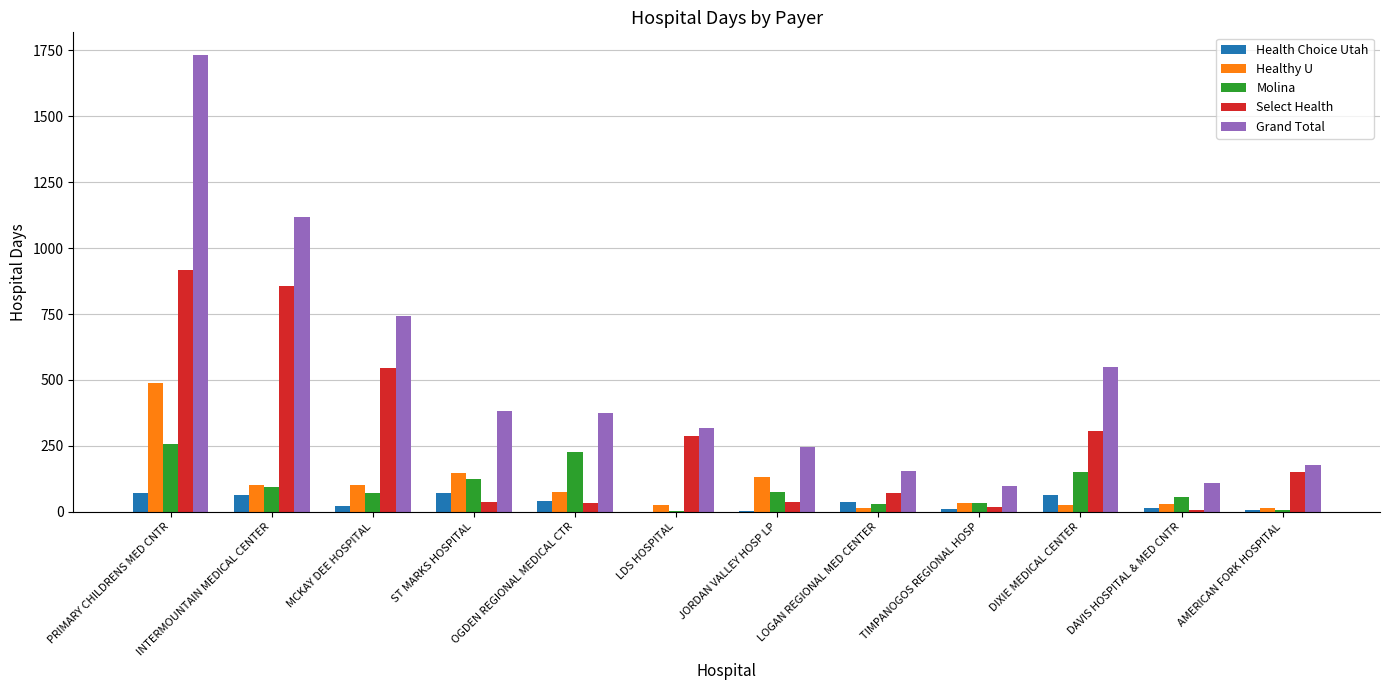

How many data points does each series have?

12